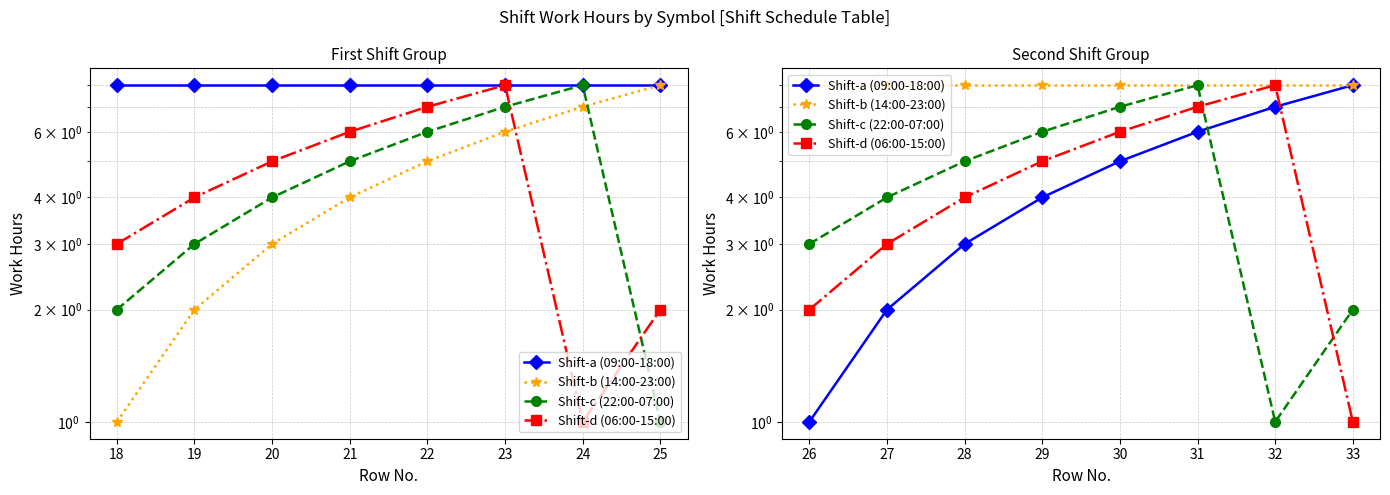

Between which two adjacent categories do Shift-c (22:00-07:00) and Shift-a (09:00-18:00) first intersect?

31 and 32